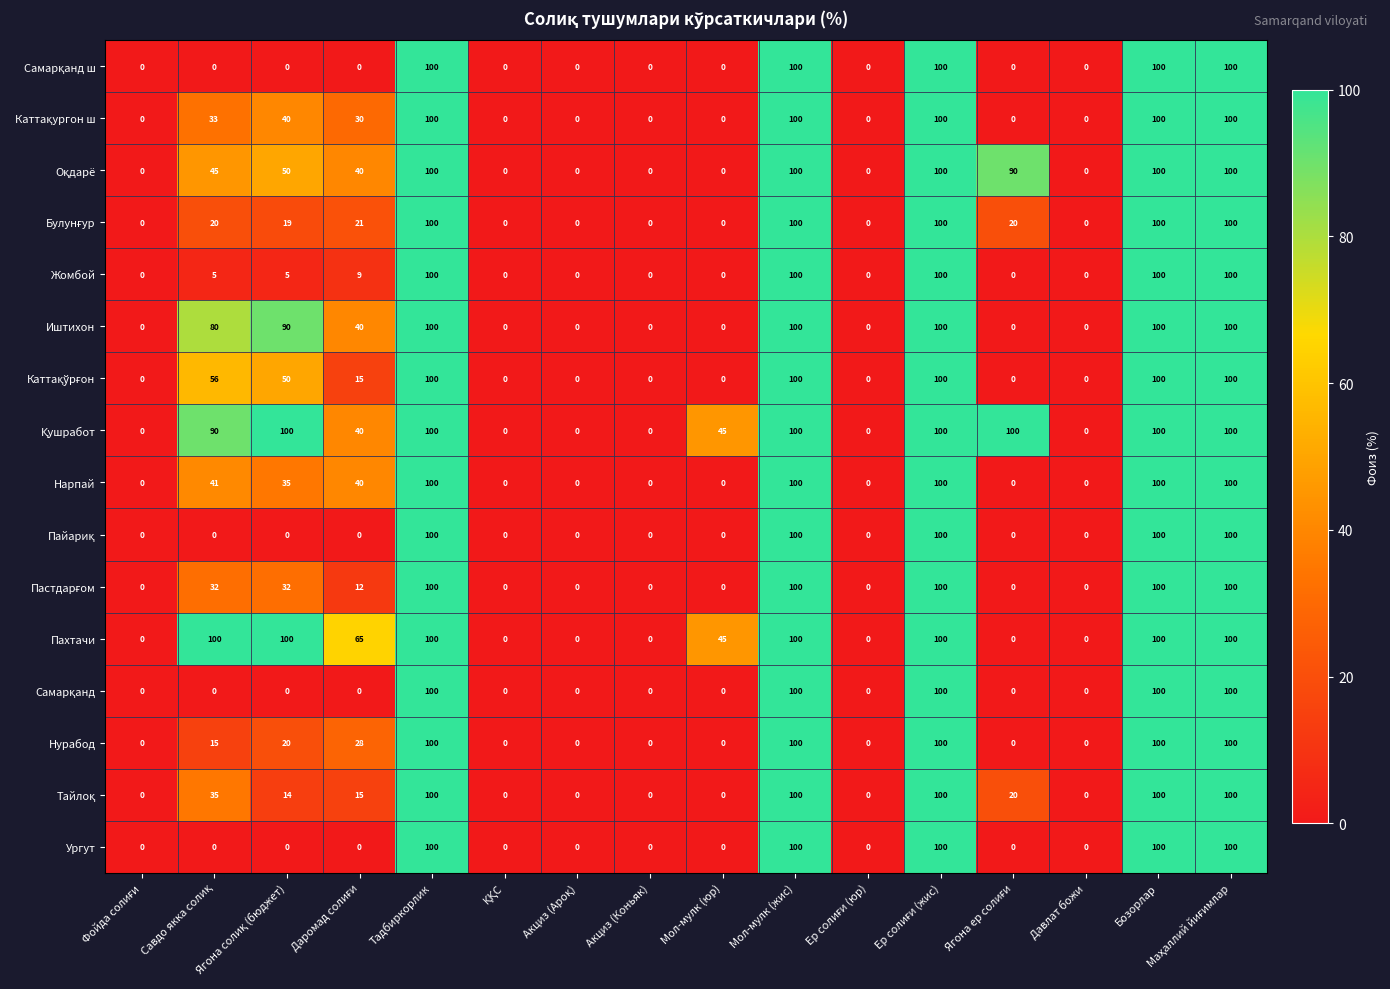

What is the sum of all Жомбой values?

519